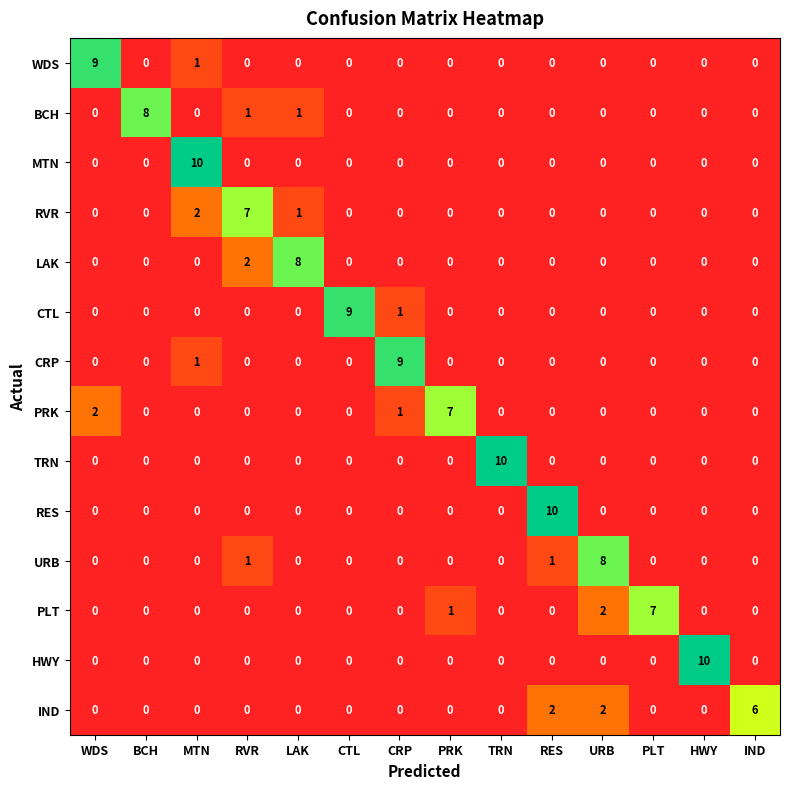

Is the value of TRN at TRN greater than the value of PRK at RES?

Yes